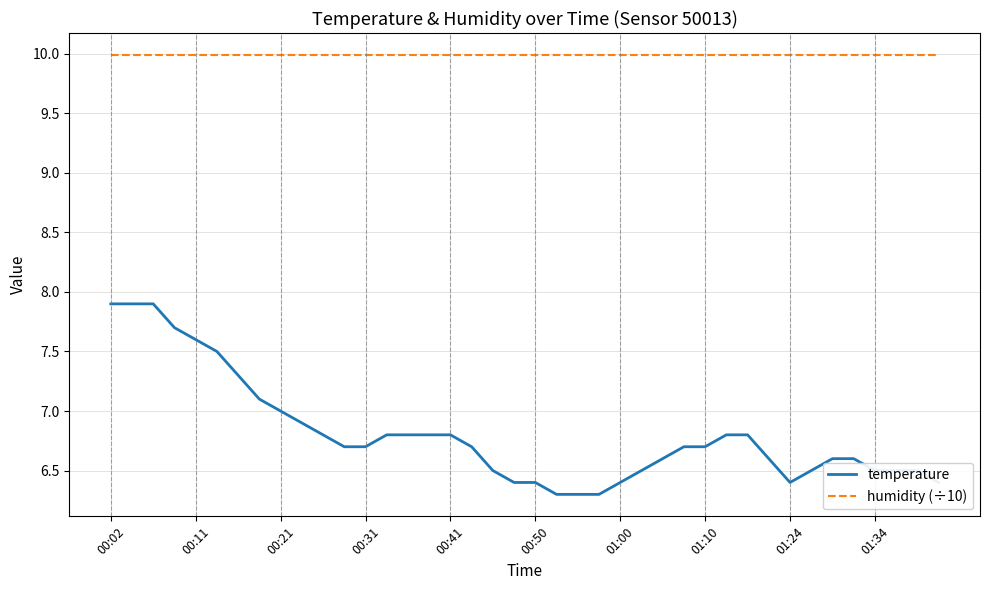

Rank the series by their average value, from highest to lowest.

humidity (÷10), temperature